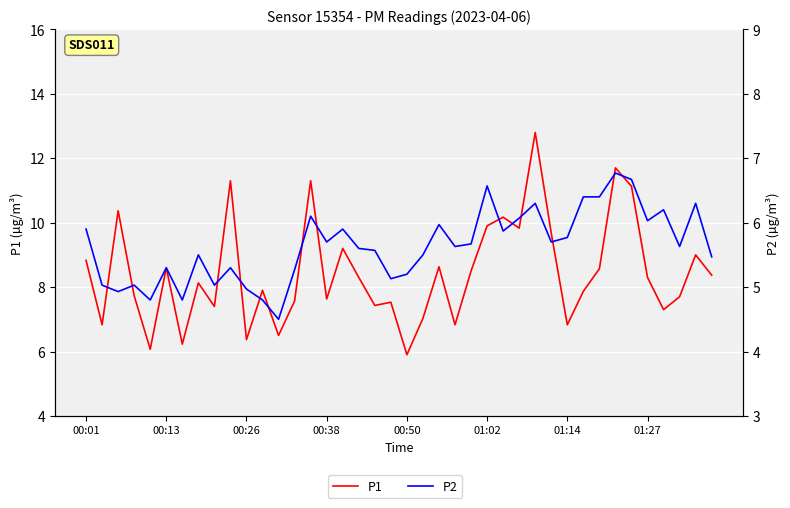

Is the value of P2 at 01:14 greater than the value of P1 at 18?

No